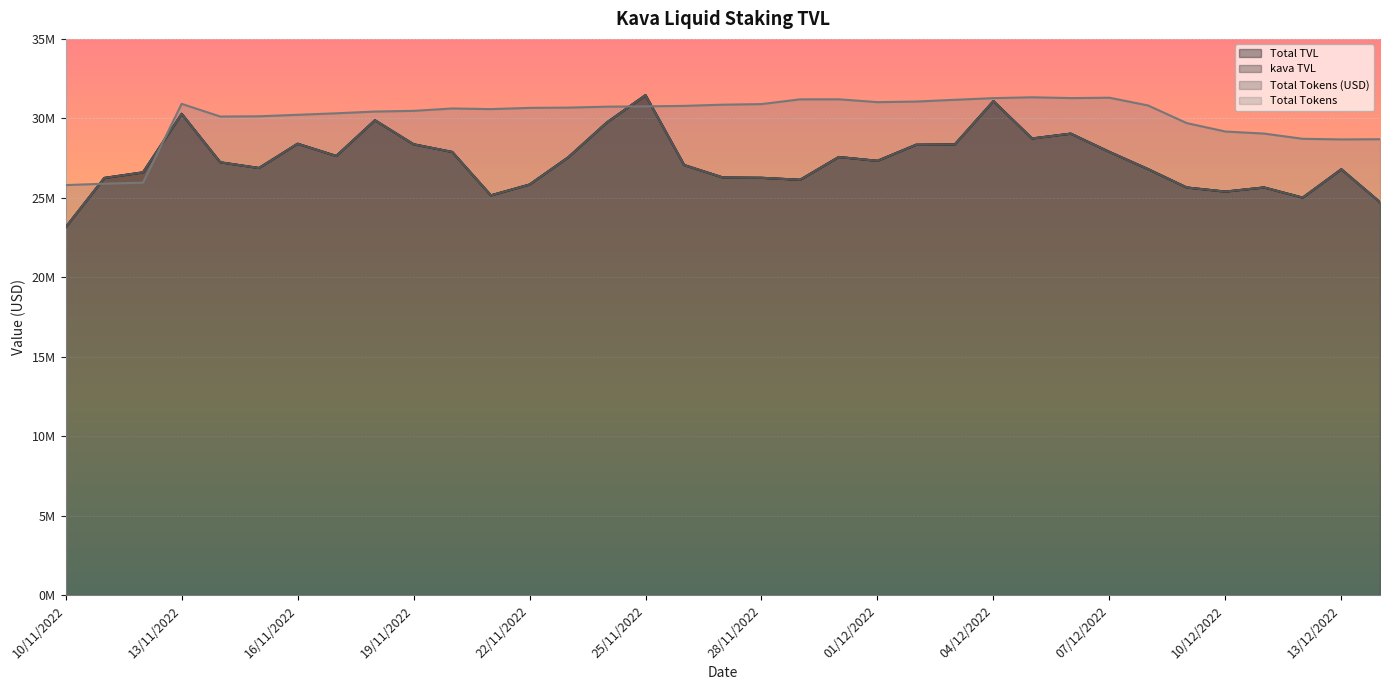

Reading left to right, transcribe all the data shown in this chart.

Total TVL: 10/11/2022=23148119.2	11/11/2022=26248505.0	12/11/2022=26601262.1	13/11/2022=30284677.6	14/11/2022=27233061.2	15/11/2022=26874500.8	16/11/2022=28401746.8	17/11/2022=27632405.1	18/11/2022=29879443.5	19/11/2022=28367884.7	20/11/2022=27883856.4	21/11/2022=25152454.0	22/11/2022=25834325.4	23/11/2022=27546423.4	24/11/2022=29740051.5	25/11/2022=31461882.9	26/11/2022=27062022.9	27/11/2022=26277027.2	28/11/2022=26257645.5	29/11/2022=26133403.0	30/11/2022=27568019.3	01/12/2022=27326568.7	02/12/2022=28339278.2	03/12/2022=28359611.7	04/12/2022=31083394.7	05/12/2022=28733282.4	06/12/2022=29037619.2	07/12/2022=27888358.6	08/12/2022=26804937.8	09/12/2022=25647936.8	10/12/2022=25389839.5	11/12/2022=25651152.5	12/12/2022=25009561.8	13/12/2022=26794786.5	14/12/2022=24722774.7
kava TVL: 10/11/2022=23148119.2	11/11/2022=26248505.0	12/11/2022=26601262.1	13/11/2022=30284677.6	14/11/2022=27233061.2	15/11/2022=26874500.8	16/11/2022=28401746.8	17/11/2022=27632405.1	18/11/2022=29879443.5	19/11/2022=28367884.7	20/11/2022=27883856.4	21/11/2022=25152454.0	22/11/2022=25834325.4	23/11/2022=27546423.4	24/11/2022=29740051.5	25/11/2022=31461882.9	26/11/2022=27062022.9	27/11/2022=26277027.2	28/11/2022=26257645.5	29/11/2022=26133403.0	30/11/2022=27568019.3	01/12/2022=27326568.7	02/12/2022=28339278.2	03/12/2022=28359611.7	04/12/2022=31083394.7	05/12/2022=28733282.4	06/12/2022=29037619.2	07/12/2022=27888358.6	08/12/2022=26804937.8	09/12/2022=25647936.8	10/12/2022=25389839.5	11/12/2022=25651152.5	12/12/2022=25009561.8	13/12/2022=26794786.5	14/12/2022=24722774.7
Total Tokens (USD): 10/11/2022=23148119.2	11/11/2022=26248505.0	12/11/2022=26601262.1	13/11/2022=30284677.6	14/11/2022=27233061.2	15/11/2022=26874500.8	16/11/2022=28401746.8	17/11/2022=27632405.1	18/11/2022=29879443.5	19/11/2022=28367884.7	20/11/2022=27883856.4	21/11/2022=25152454.0	22/11/2022=25834325.4	23/11/2022=27546423.4	24/11/2022=29740051.5	25/11/2022=31461882.9	26/11/2022=27062022.9	27/11/2022=26277027.2	28/11/2022=26257645.5	29/11/2022=26133403.0	30/11/2022=27568019.3	01/12/2022=27326568.7	02/12/2022=28339278.2	03/12/2022=28359611.7	04/12/2022=31083394.7	05/12/2022=28733282.4	06/12/2022=29037619.2	07/12/2022=27888358.6	08/12/2022=26804937.8	09/12/2022=25647936.8	10/12/2022=25389839.5	11/12/2022=25651152.5	12/12/2022=25009561.8	13/12/2022=26794786.5	14/12/2022=24722774.7
Total Tokens: 10/11/2022=25798473.9	11/11/2022=25886099.6	12/11/2022=25952450.8	13/11/2022=30912068.9	14/11/2022=30112043.5	15/11/2022=30129647.6	16/11/2022=30221922.5	17/11/2022=30318037.5	18/11/2022=30426945.9	19/11/2022=30470501.7	20/11/2022=30621343.2	21/11/2022=30580937.3	22/11/2022=30658247.3	23/11/2022=30675646.0	24/11/2022=30734624.0	25/11/2022=30754528.7	26/11/2022=30784027.2	27/11/2022=30859800.1	28/11/2022=30895854.8	29/11/2022=31194825.9	30/11/2022=31198494.6	01/12/2022=31018446.2	02/12/2022=31055484.0	03/12/2022=31166497.6	04/12/2022=31271650.0	05/12/2022=31325464.6	06/12/2022=31275271.0	07/12/2022=31297431.3	08/12/2022=30810344.1	09/12/2022=29700718.6	10/12/2022=29170010.3	11/12/2022=29041024.1	12/12/2022=28711970.3	13/12/2022=28673196.3	14/12/2022=28685172.3